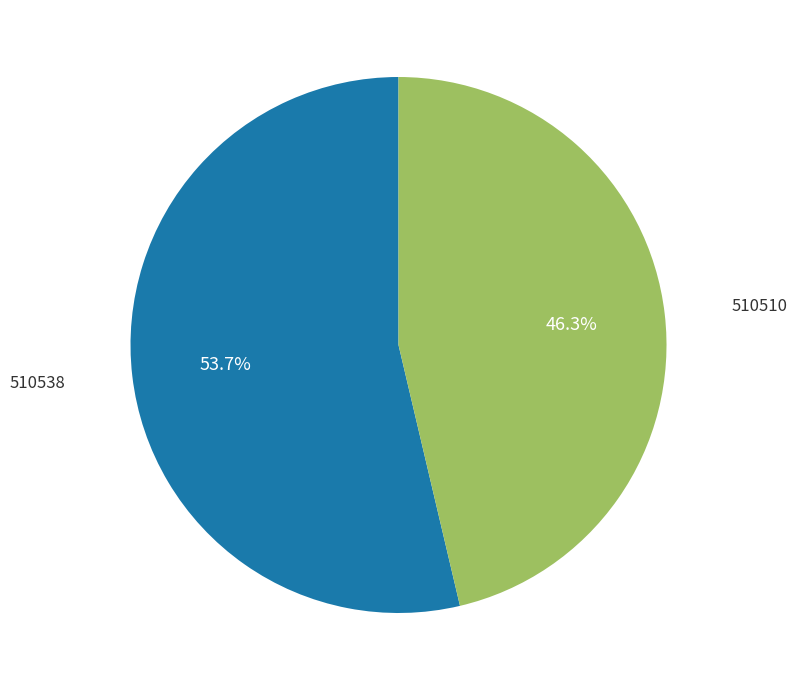

Does 510510 account for over 50% of the chart?

No